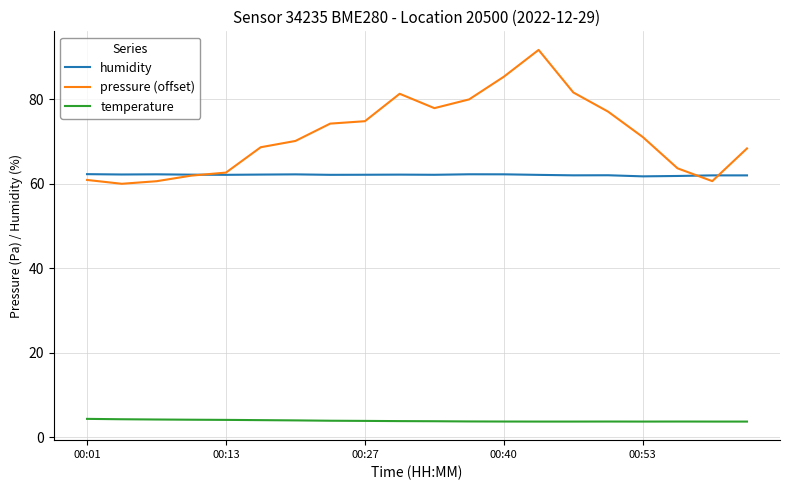

Which series has the largest range (max minus min)?

pressure (offset)